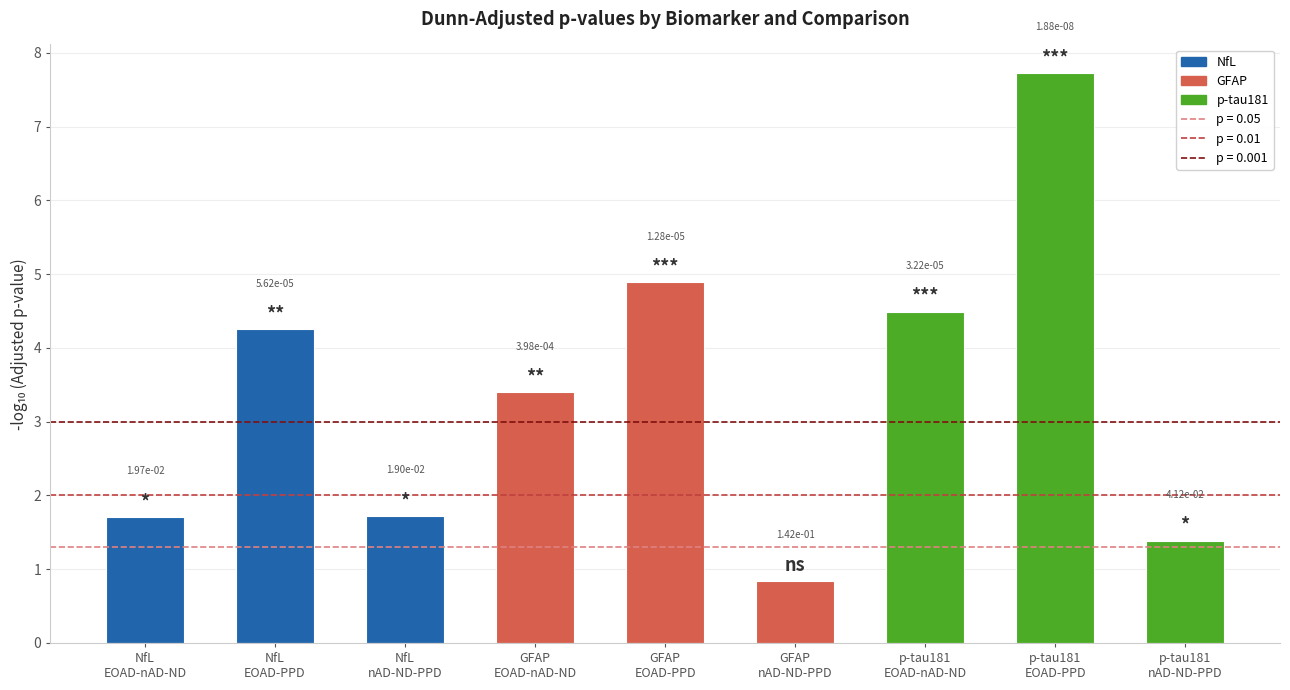

Between GFAP
nAD-ND-PPD and NfL
nAD-ND-PPD, which is larger?

NfL
nAD-ND-PPD